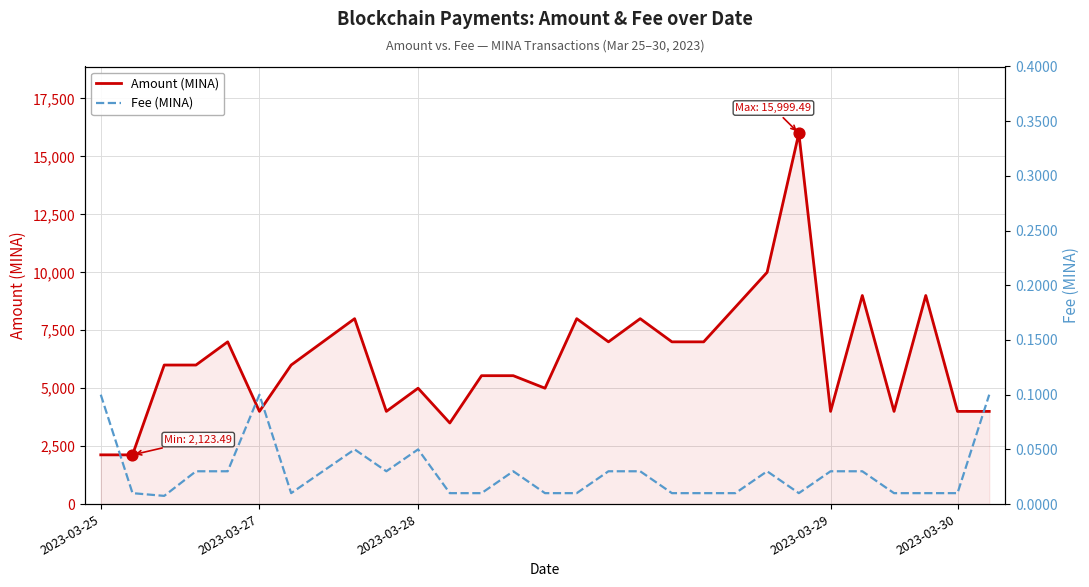

Which series has the largest Y range (max minus min)?

Amount (MINA)